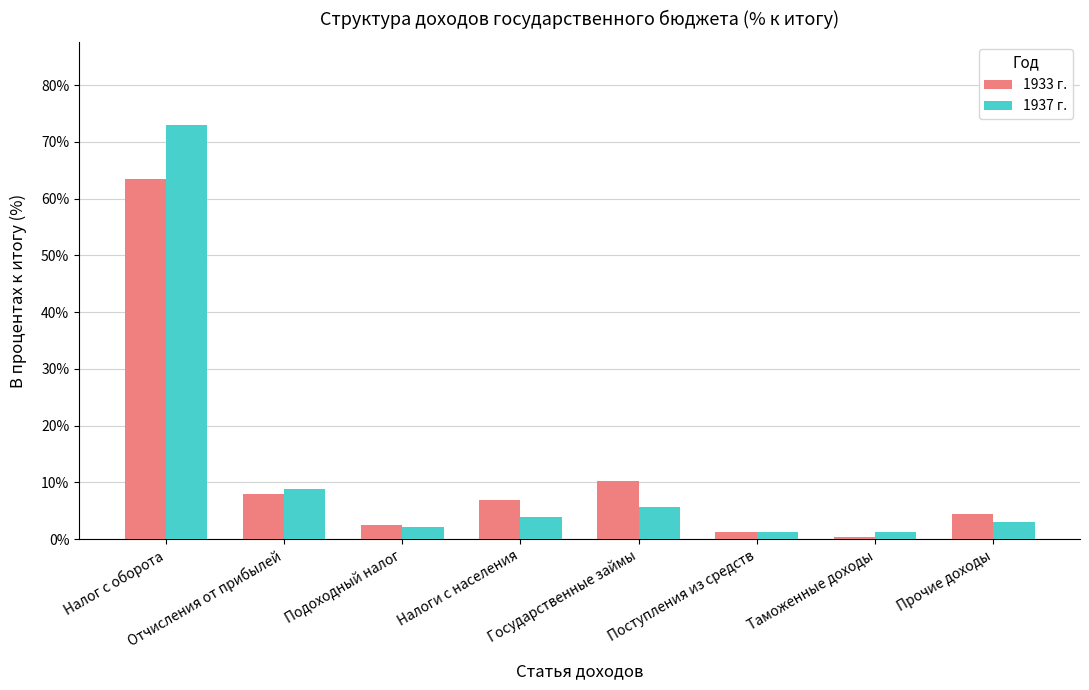

How many categories are shown in the chart?

8